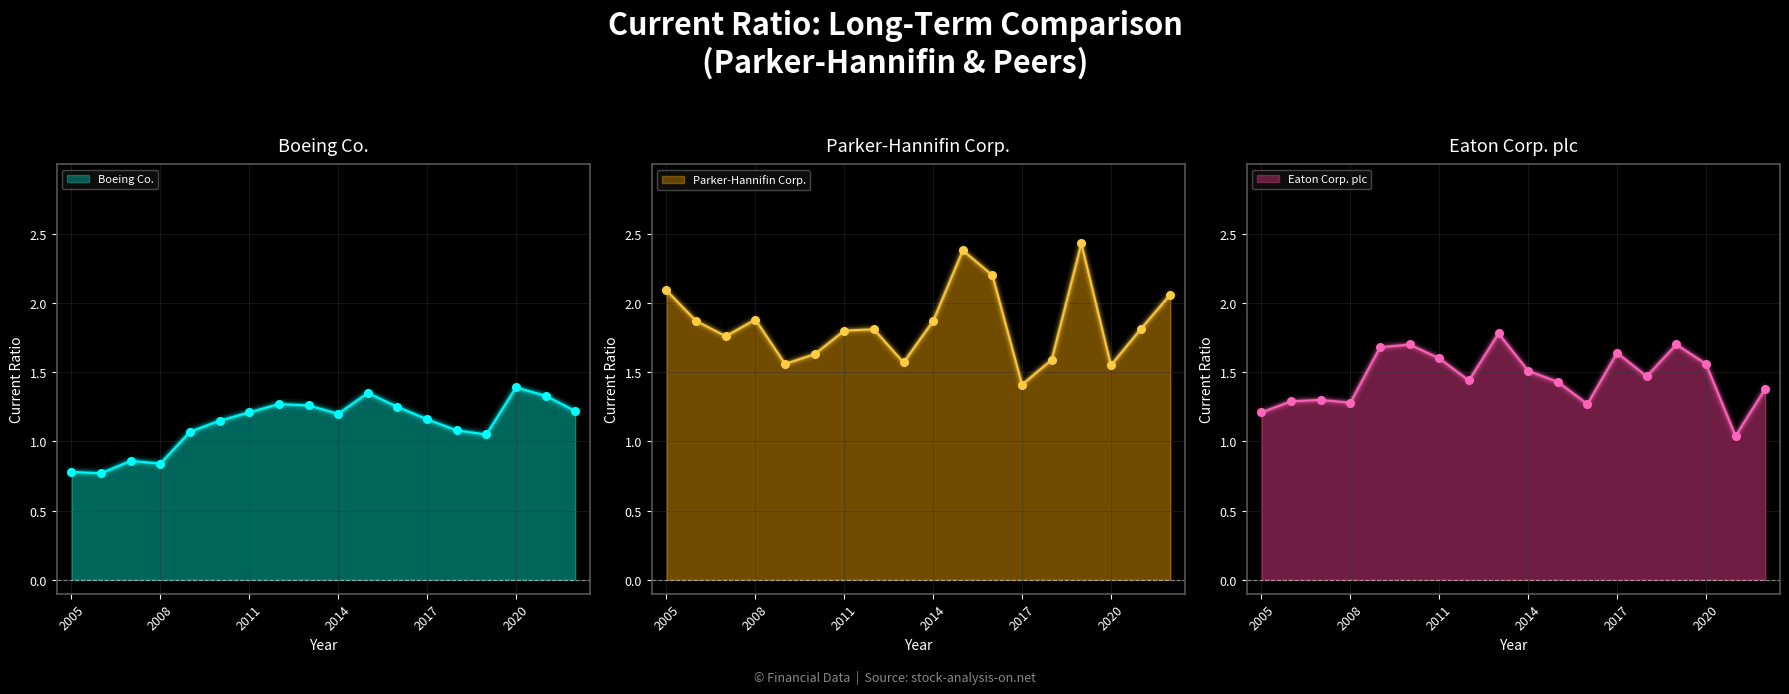

Which series has the widest spread of Y values?

Parker-Hannifin Corp.